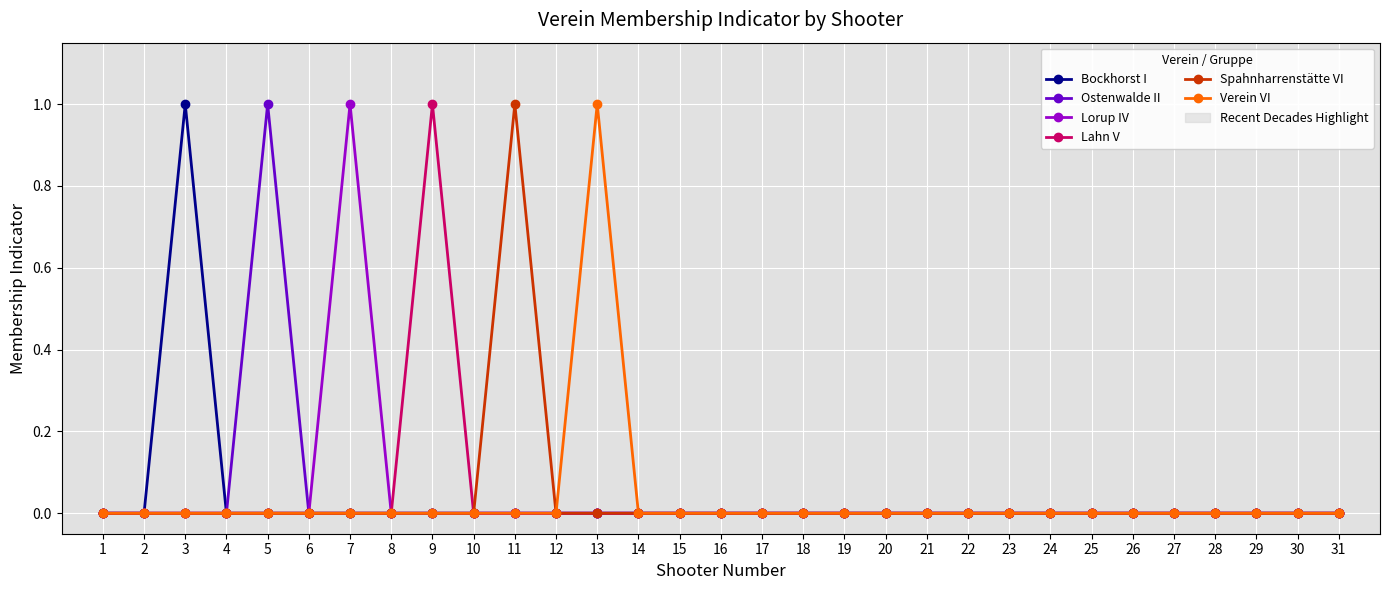

Where is the first local maximum for Bockhorst I?

3